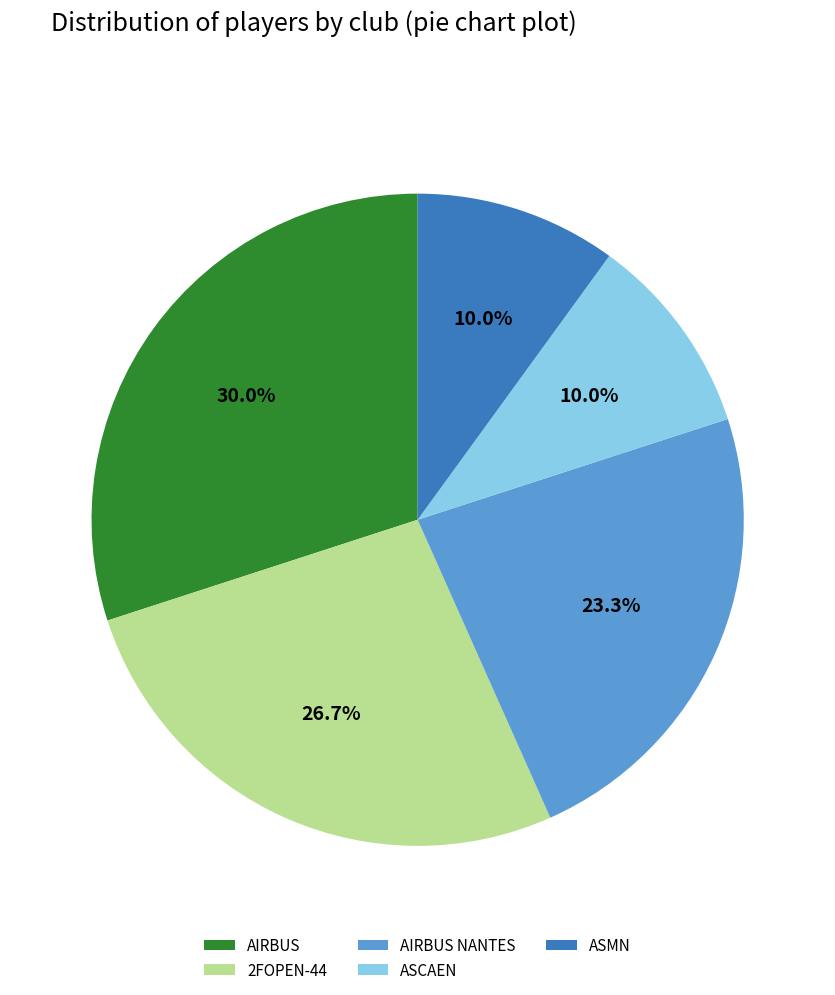

To the nearest percent, what is the difference between the largest and smallest slice percentages?

20%